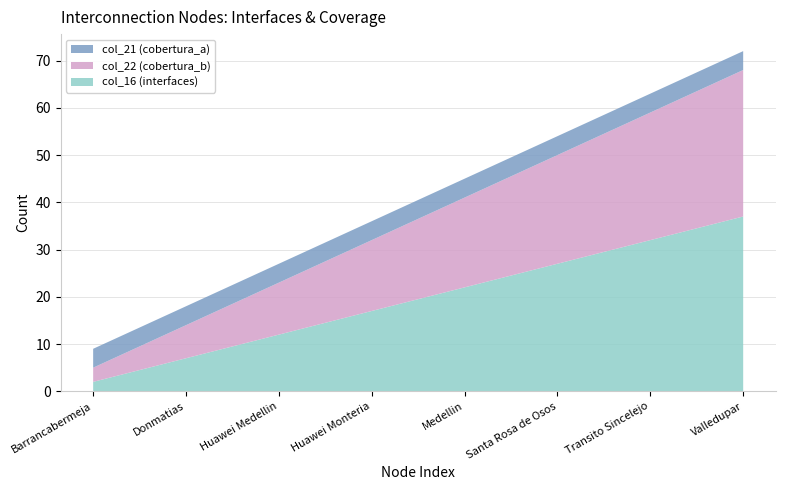

Reading right to left, extract all data points from this chart.

col_16 (interfaces): 37=37	32=32	27=27	22=22	17=17	12=12	7=7	2=2
col_22 (cobertura_b): 37=31	32=27	27=23	22=19	17=15	12=11	7=7	2=3
col_21 (cobertura_a): 37=4	32=4	27=4	22=4	17=4	12=4	7=4	2=4